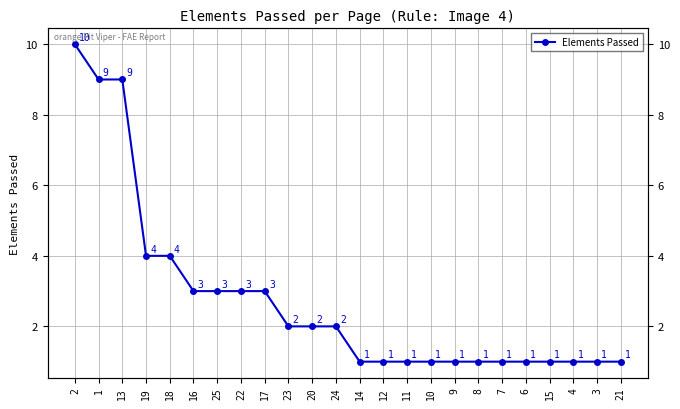

How many data points are less than 2?

12